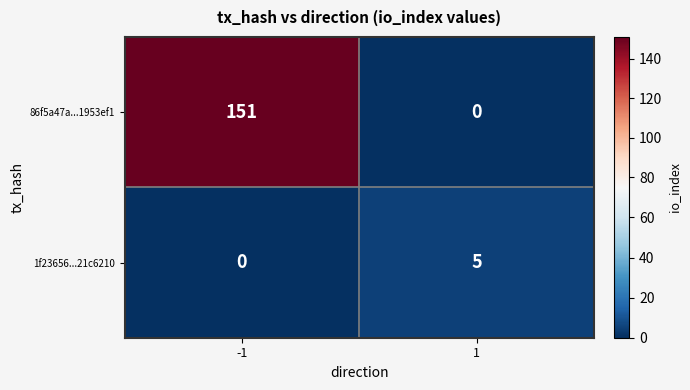

Is it true that 1f23656...21c6210 equals 1 at 1?

False